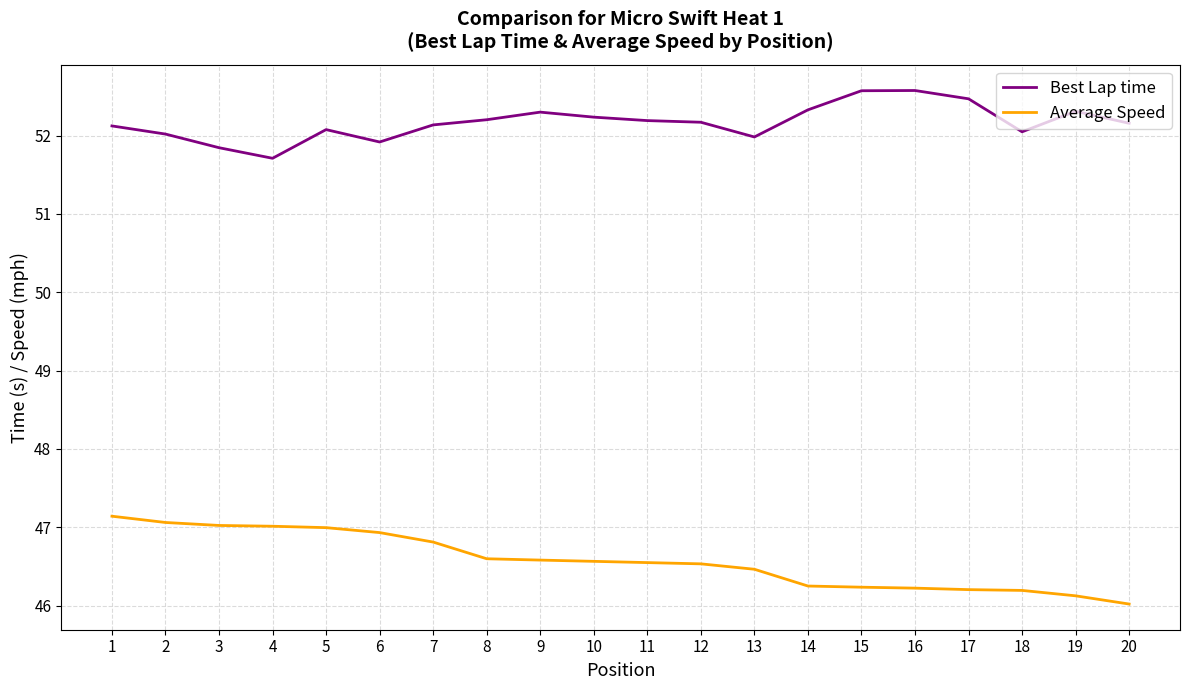

Which label corresponds to the smallest value in the chart?

20